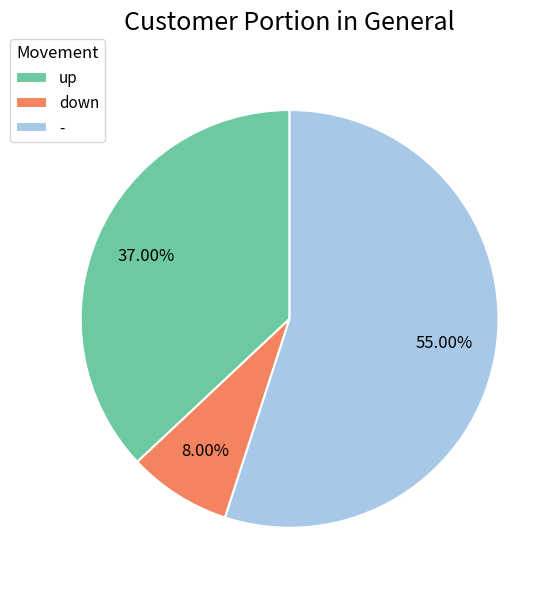

Between down and -, which is larger?

-